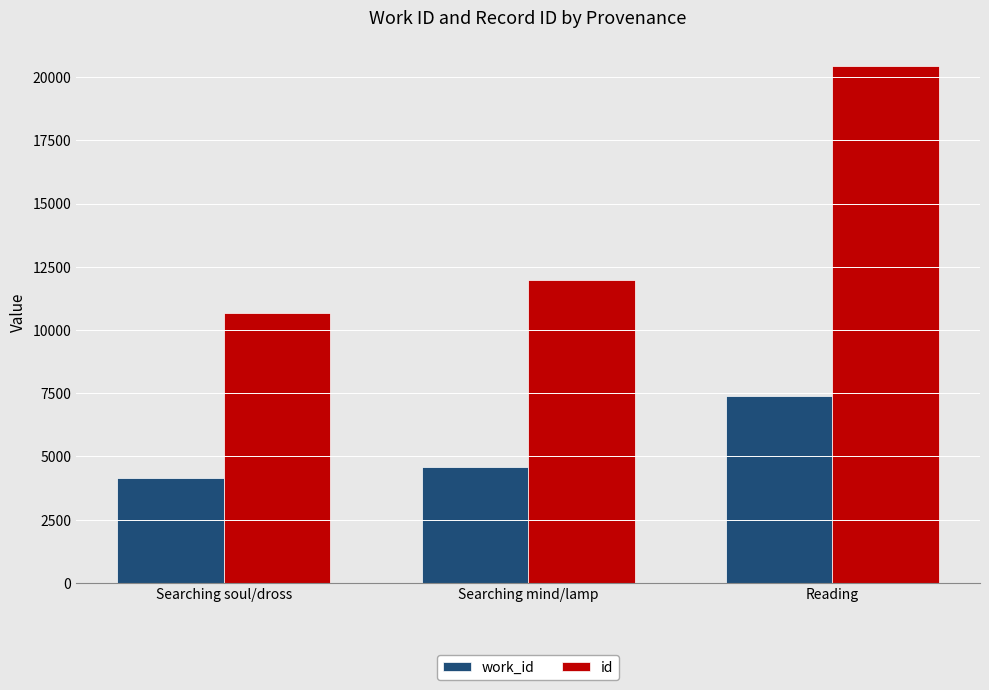

What are all the series names shown in the legend?

work_id, id